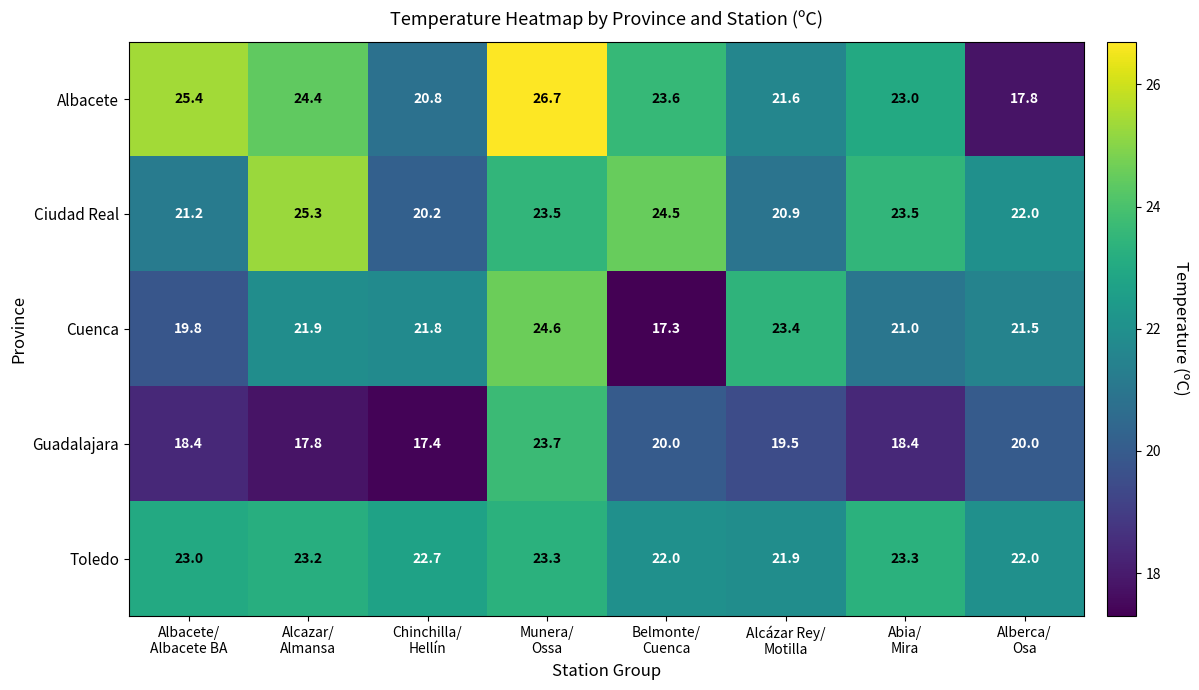

List the series in order of their peak value, lowest first.

Toledo, Guadalajara, Cuenca, Ciudad Real, Albacete